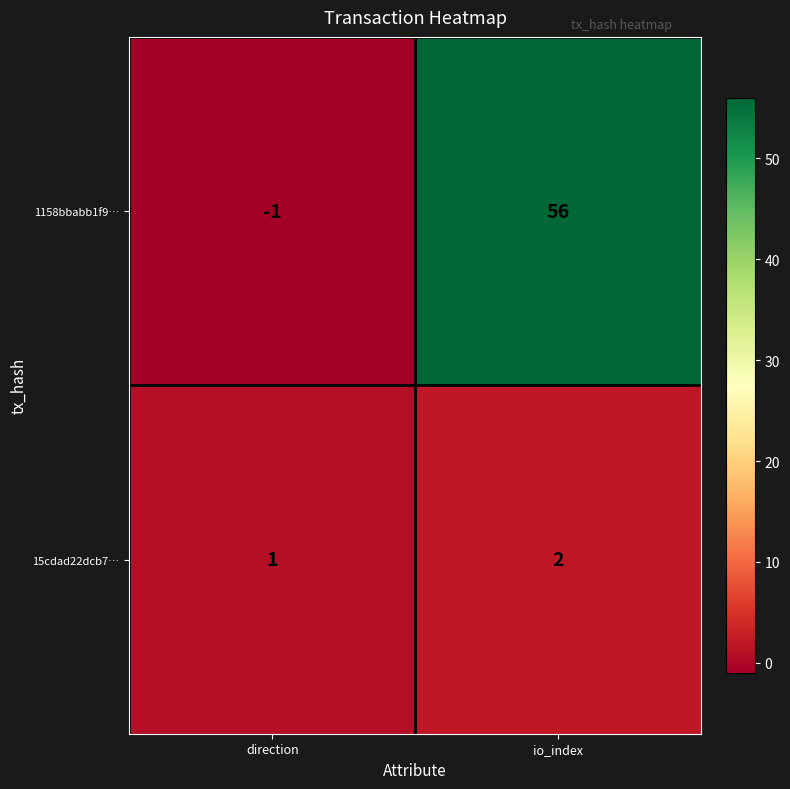

Count the number of categories in the chart.

2